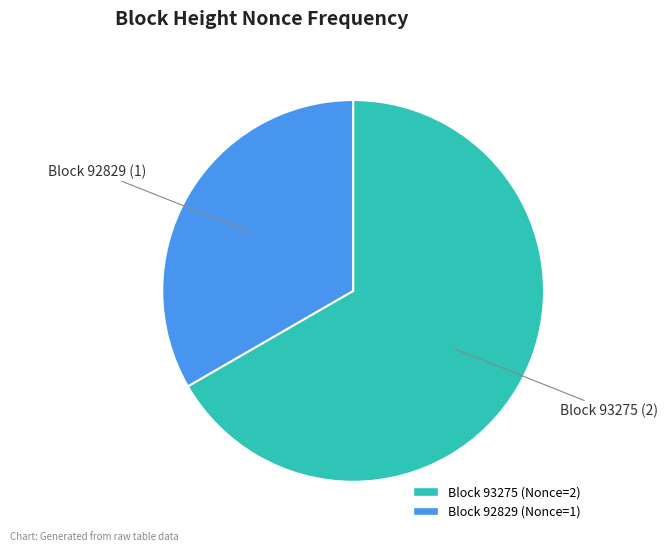

How many segments does this pie chart have?

2